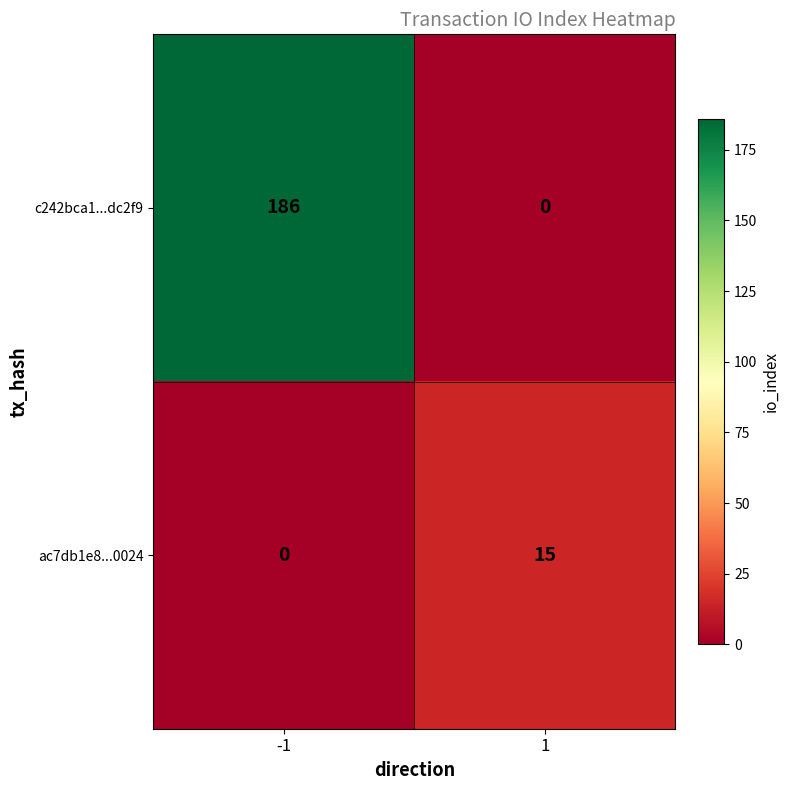

How many data points does each series have?

2